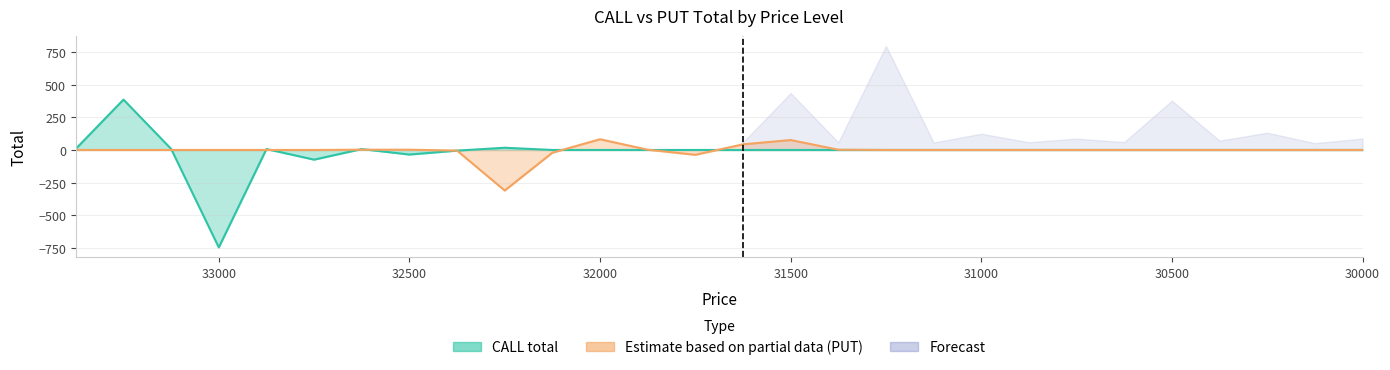

At which label is CALL total closest to -180?

32500